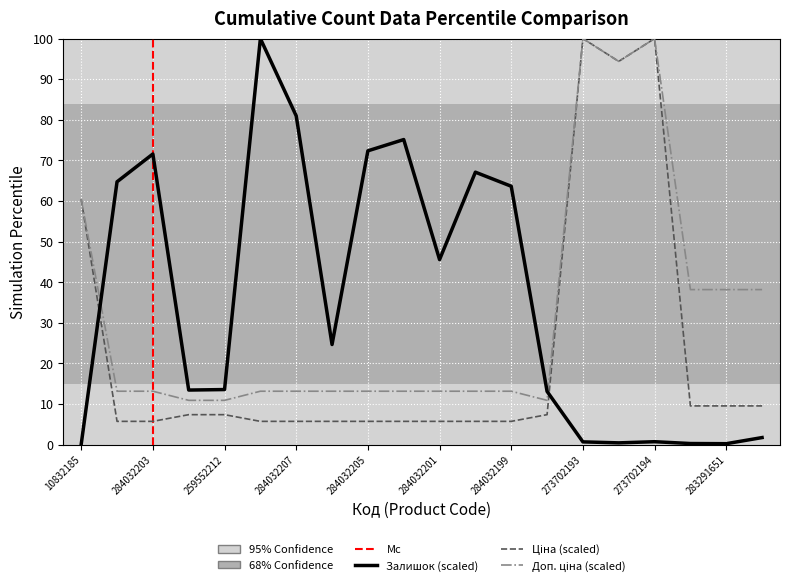

Read the Ціна value at 284032203.

5.7